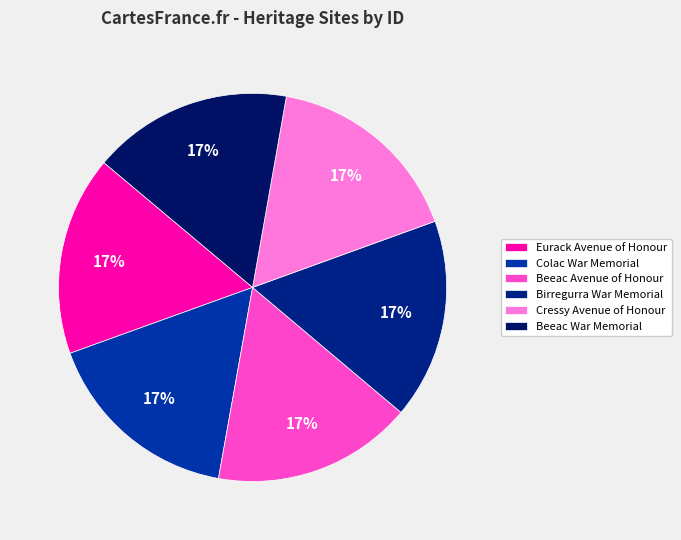

Does any single category account for the majority?

No